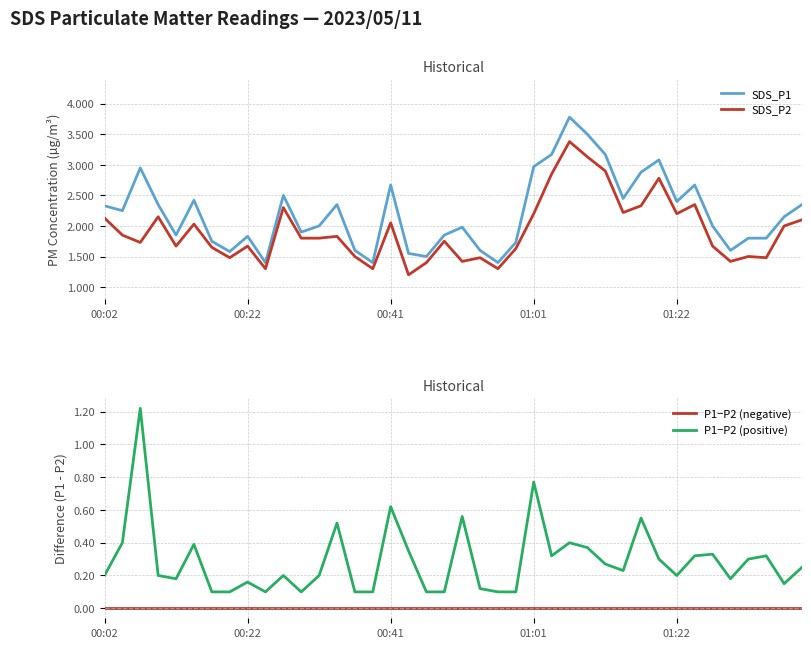

The value of SDS_P2 at 18 is 0.7. True or false?

False